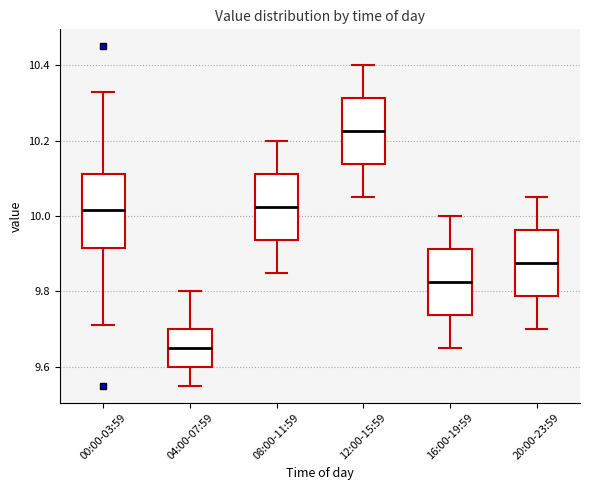

Which box's median line is the highest?

12:00-15:59